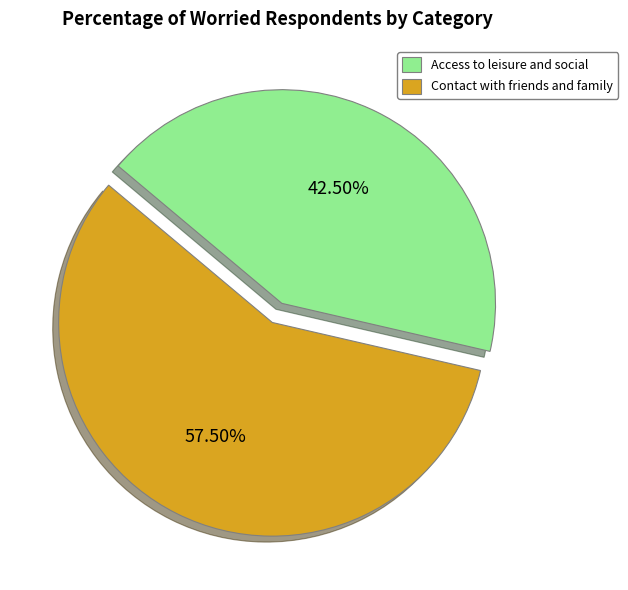

Which category has the smallest portion of the pie?

Access to leisure and social